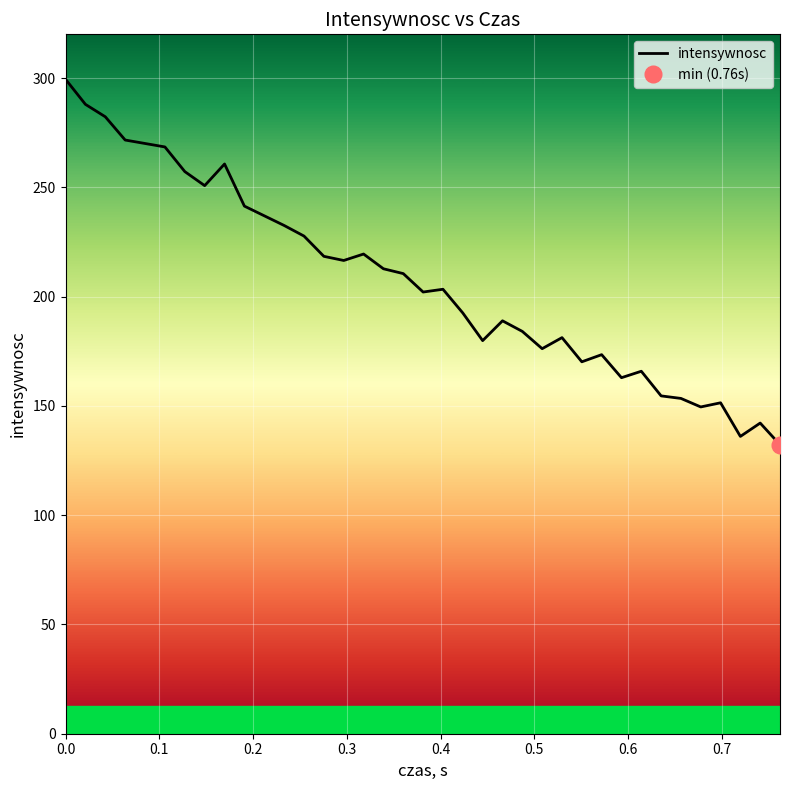

What is the sum of the values at 0.7 and 19?

454.1